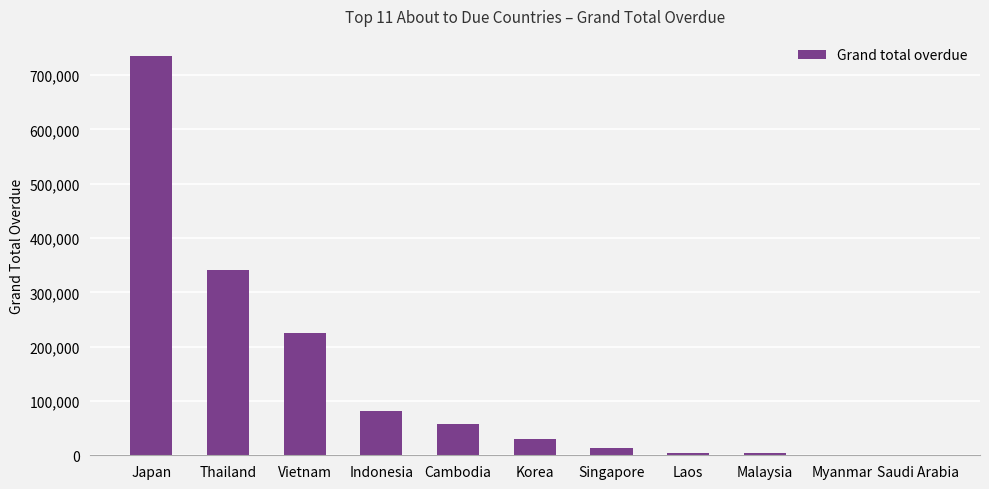

The value at Thailand is 340732.1. True or false?

True